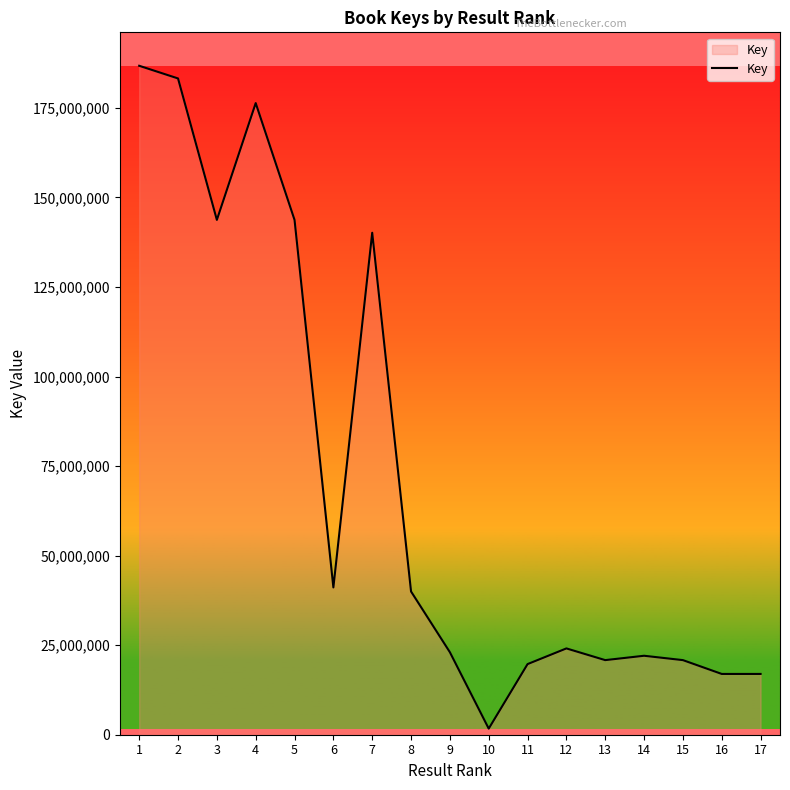

Does the chart have visible grid lines?

No